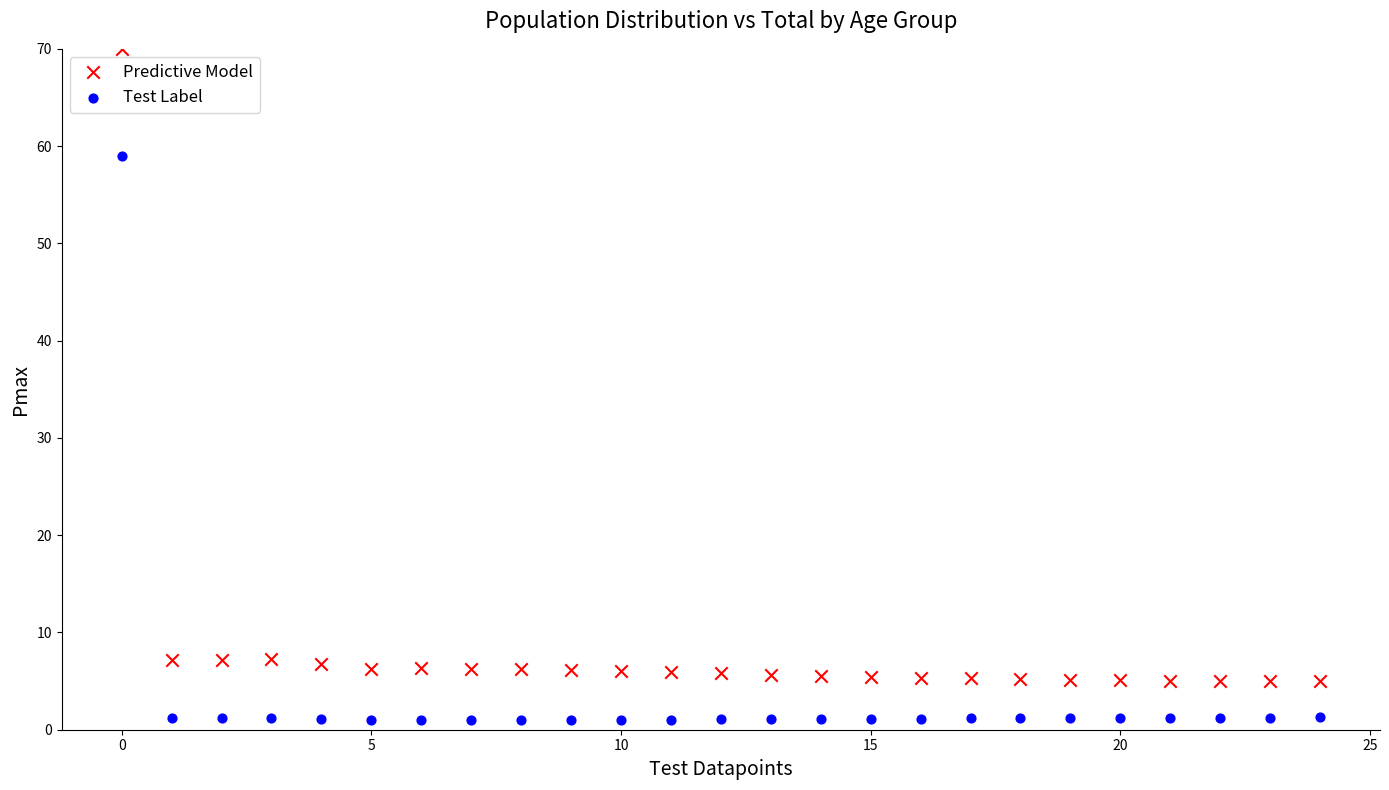

What are all the series names shown in the legend?

Predictive Model, Test Label